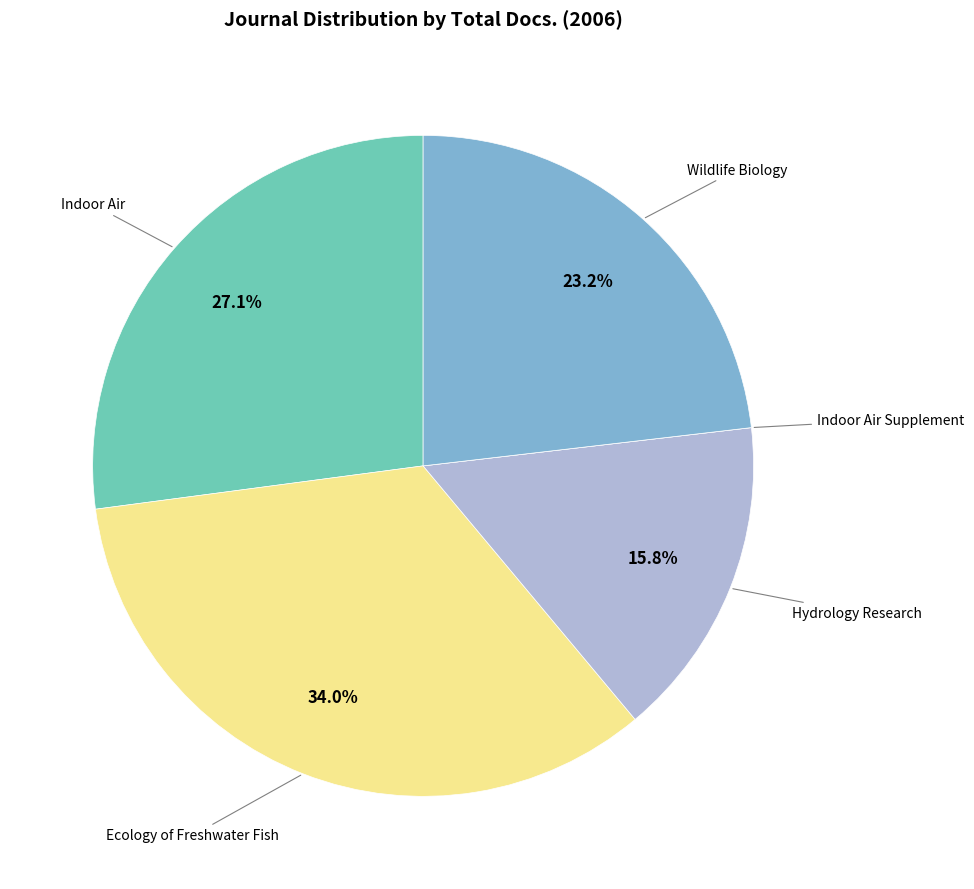

Which slice is the largest?

Ecology of Freshwater Fish